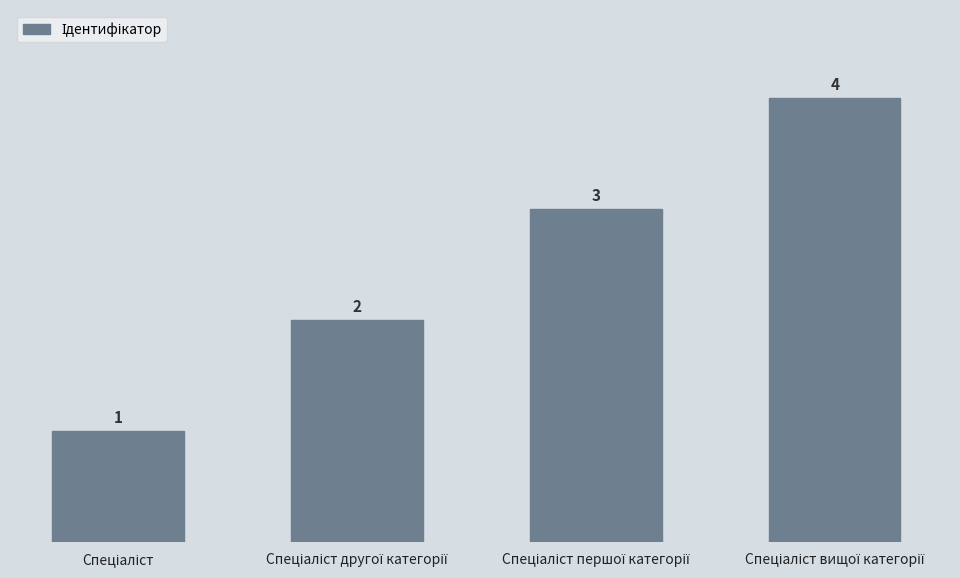

What is the sum of all values?

10